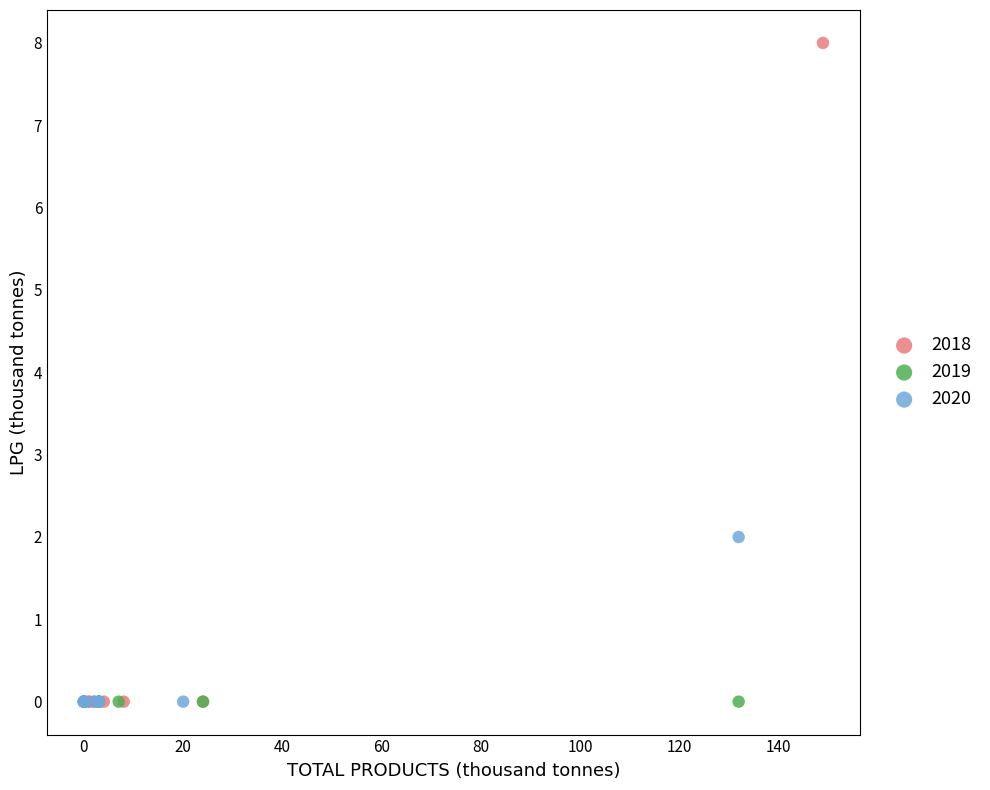

Which series contains the highest Y value?

2018